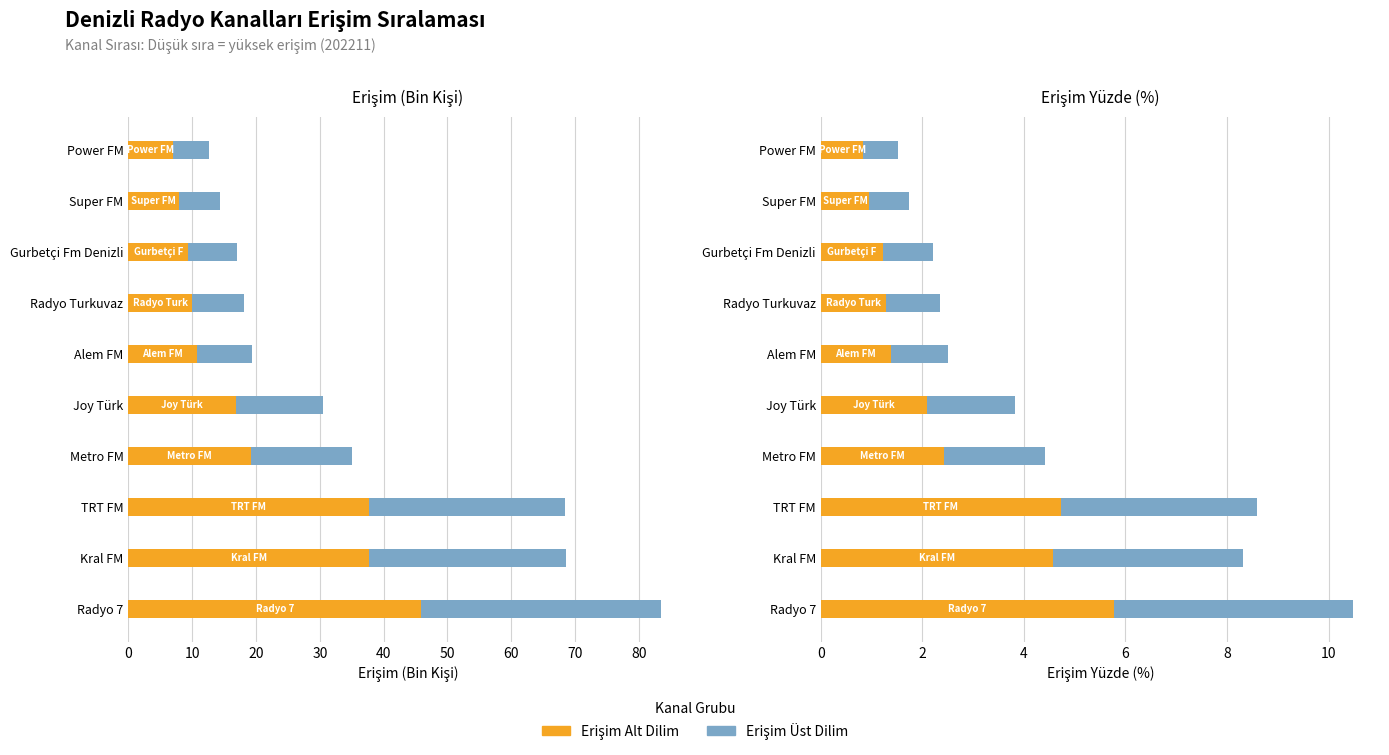

Which series has the largest range (max minus min)?

Erişim (Alt)